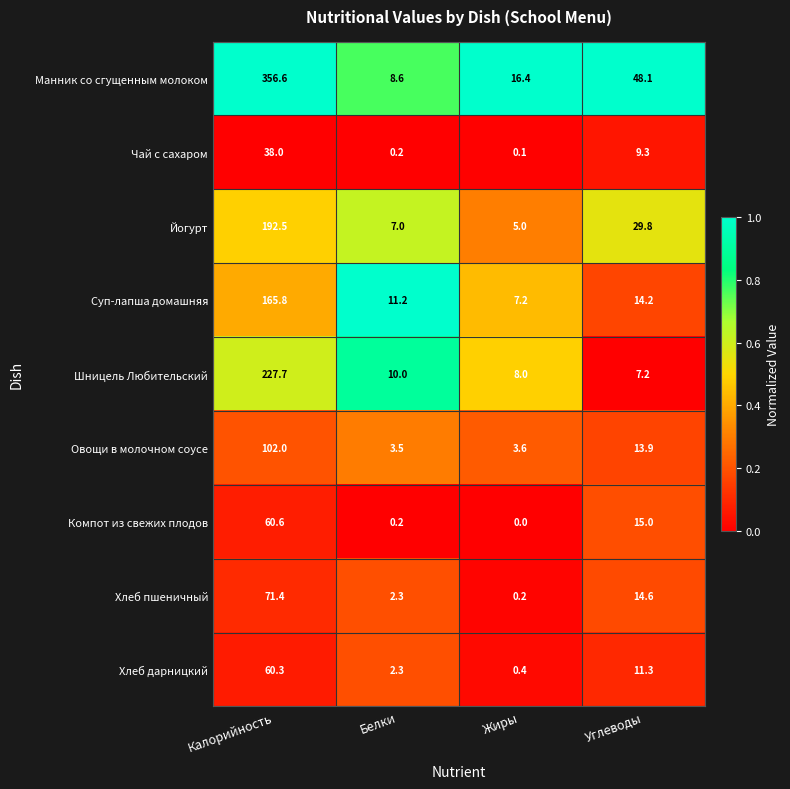

Which category has the highest value across all series?

Калорийность